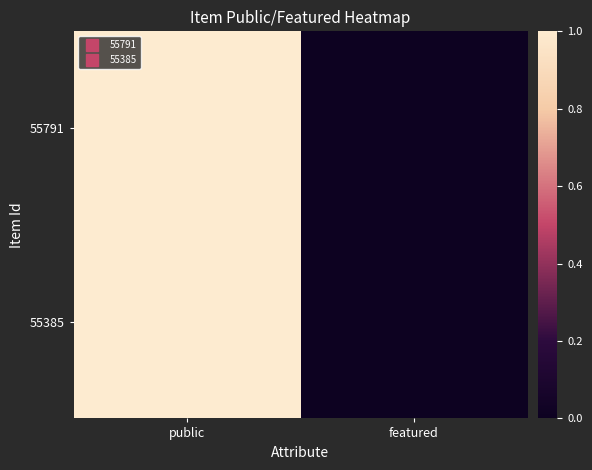

At which category is the sum across all series the highest?

public